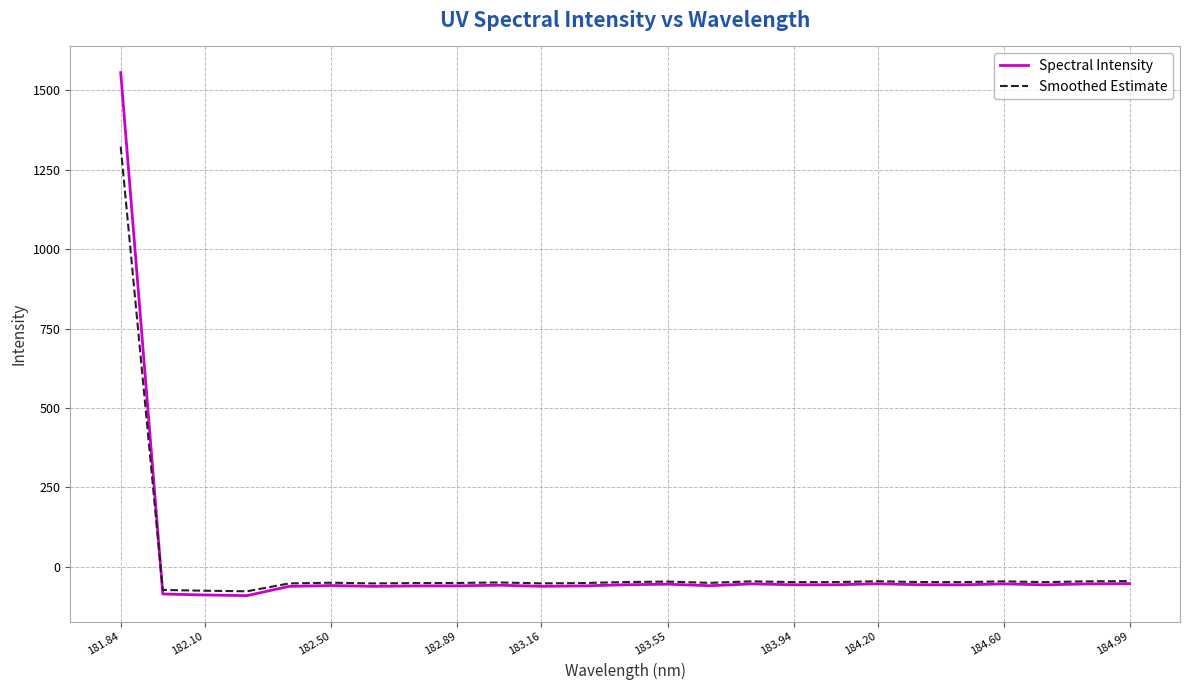

List the series in order of their peak value, highest first.

Spectral Intensity, Smoothed Estimate